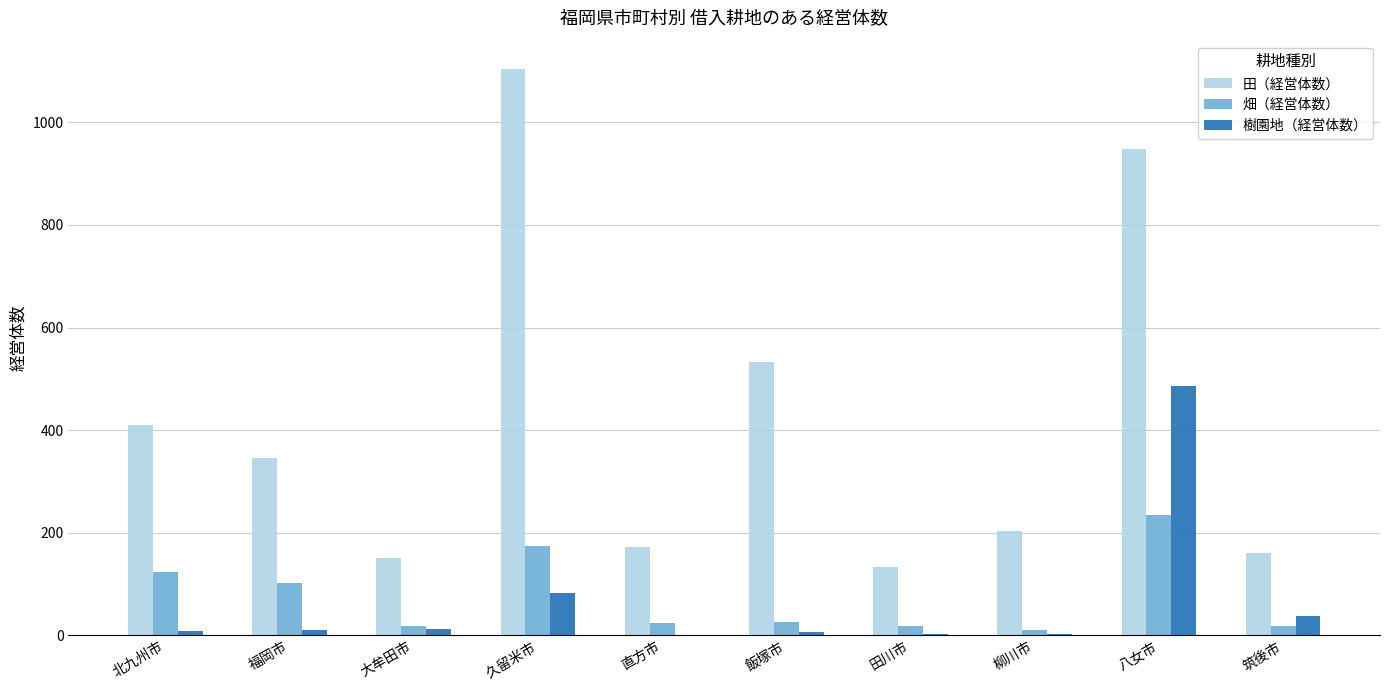

What is the sum of all 畑（経営体数） values?

751